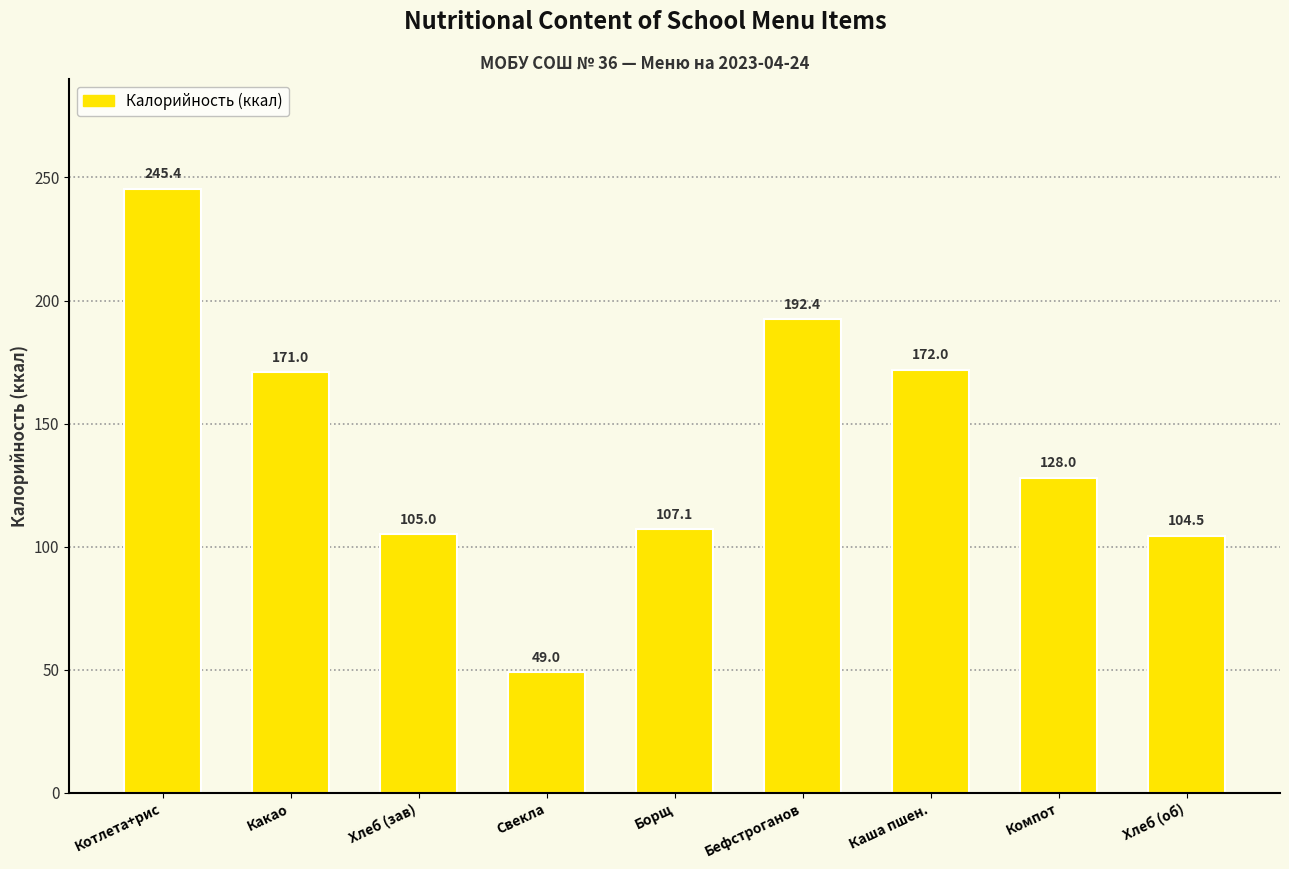

Reading left to right, what are all the values shown in this chart?

Котлета+рис=245.4	Какао=171.0	Хлеб (зав)=105.0	Свекла=49.0	Борщ=107.1	Бефстроганов=192.4	Каша пшен.=172.0	Компот=128.0	Хлеб (об)=104.5